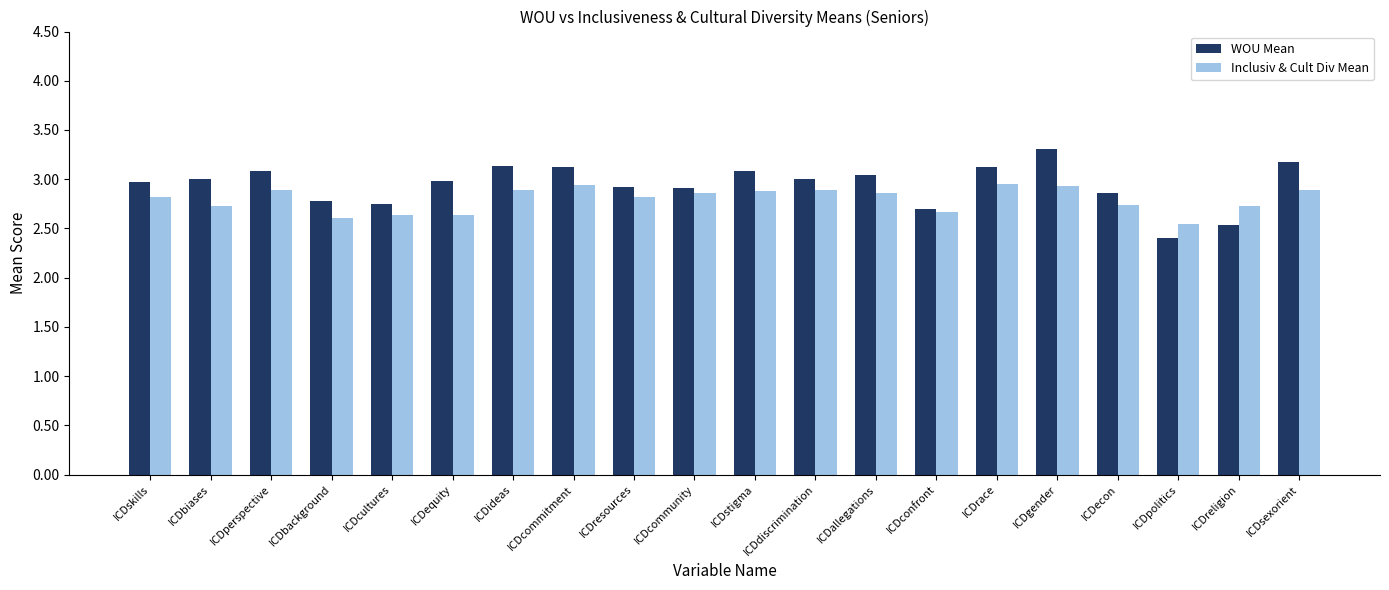

Is it true that WOU Mean equals 2.9 at ICDcommunity?

True